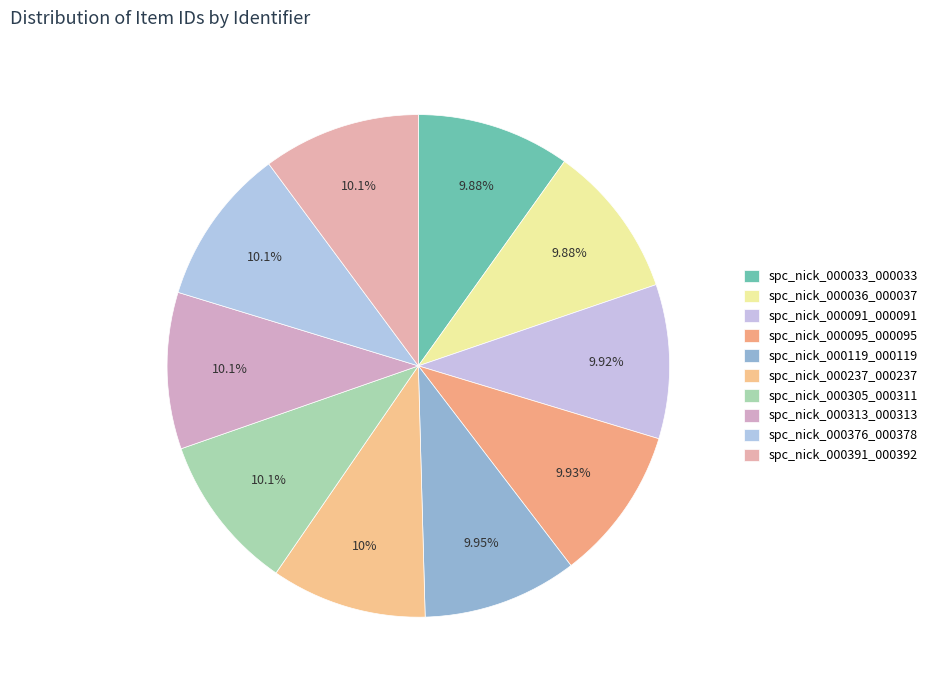

What is the largest slice in the pie chart?

spc_nick_000391_000392